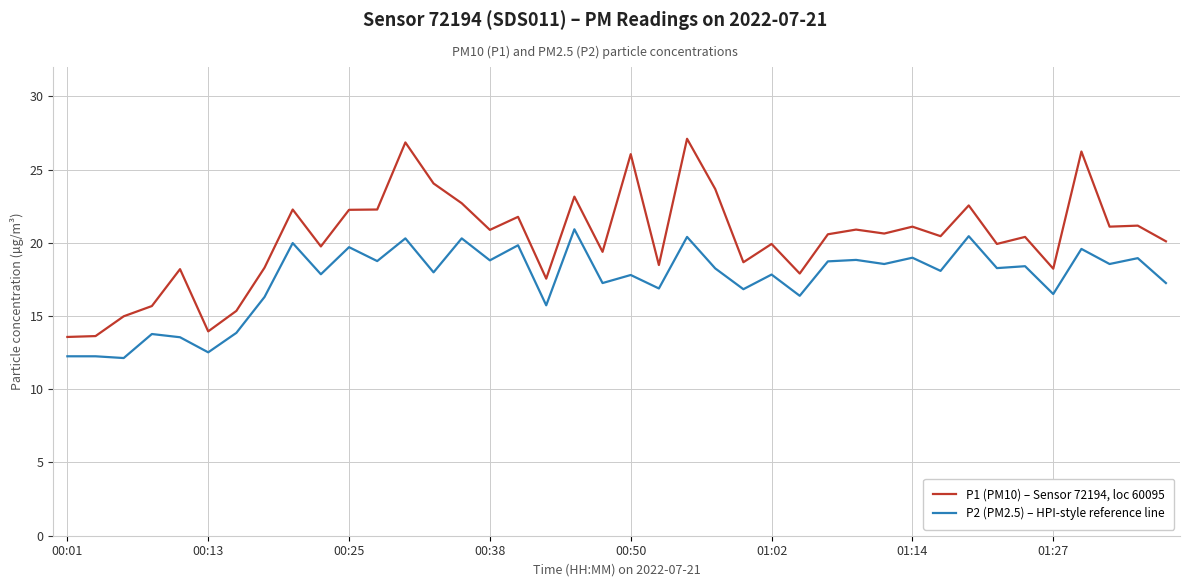

True or false: P2 (PM2.5) – HPI-style reference line and P1 (PM10) – Sensor 72194, loc 60095 cross at least once.

False